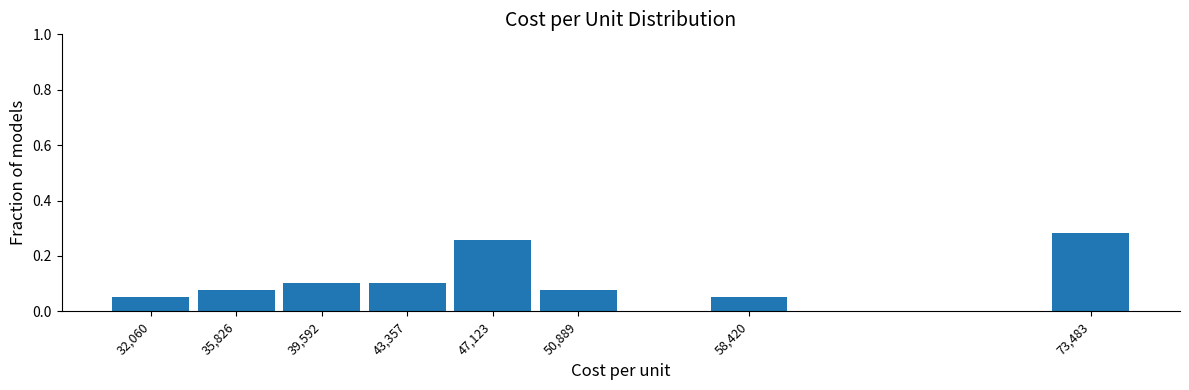

Reading left to right, list every bar in this chart as the range it spans on the x-axis followed by its height. Neither the bar edges nor the heights are printed on the chart, so give them approximately, as read against the axes.

30000 to 34000: 0.06
34000 to 37500: 0.08
37500 to 41500: 0.10
41500 to 45000: 0.10
45000 to 49000: 0.26
49000 to 53000: 0.08
53000 to 56500: 0
56500 to 60500: 0.06
60500 to 64000: 0
64000 to 68000: 0
68000 to 71500: 0
71500 to 75500: 0.28